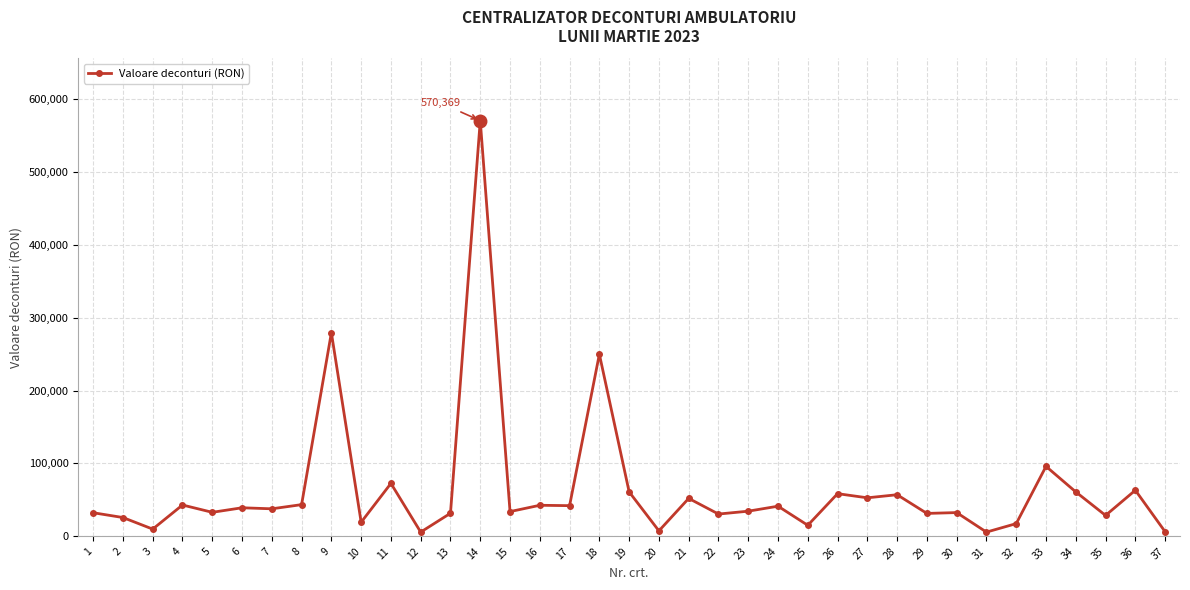

What is the value of the 23rd point from the left?

34514.4